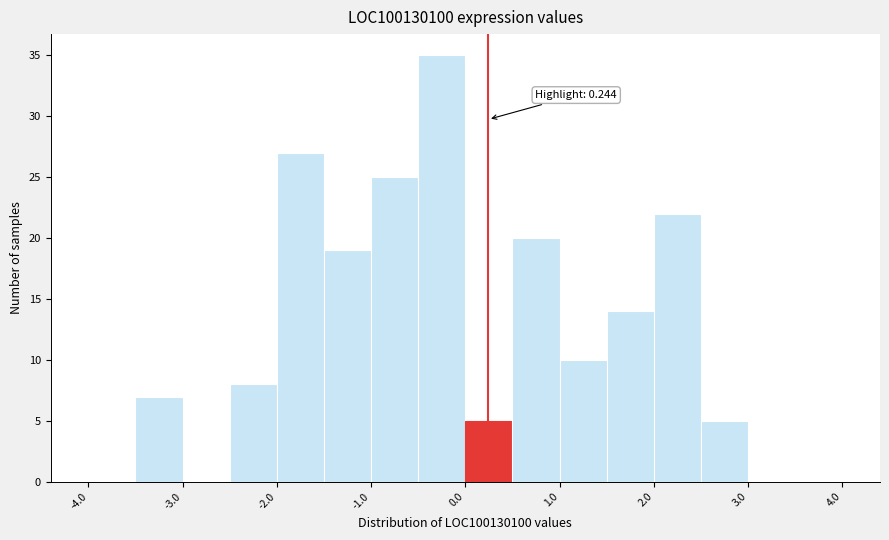

Which range on the x-axis has the tallest bar?

-0.5 to 0.0